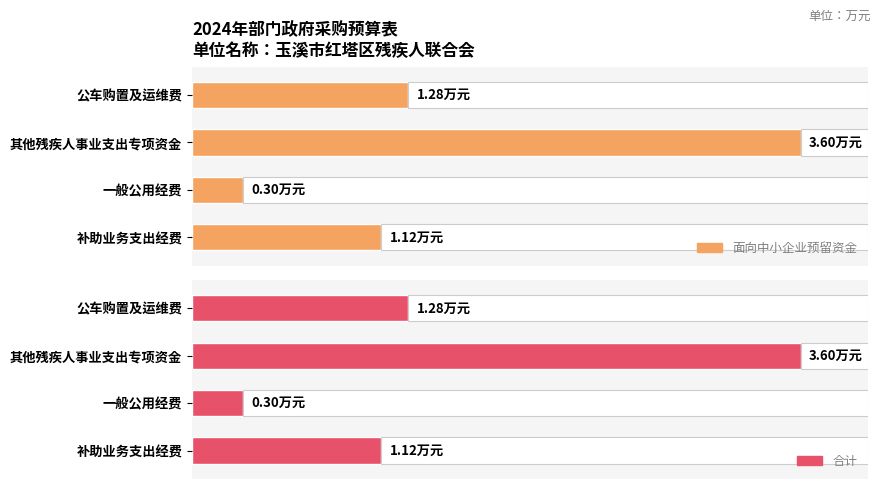

How many bars are there in each group?

2